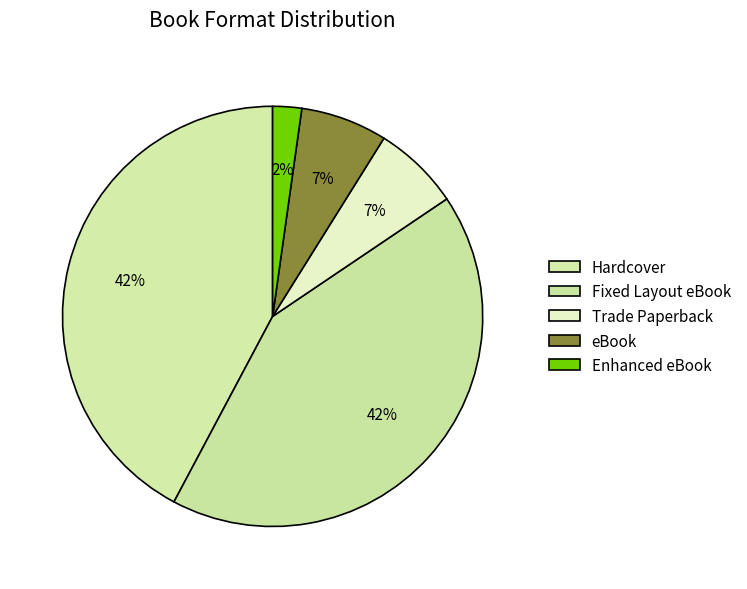

Count the number of slices in the pie.

5